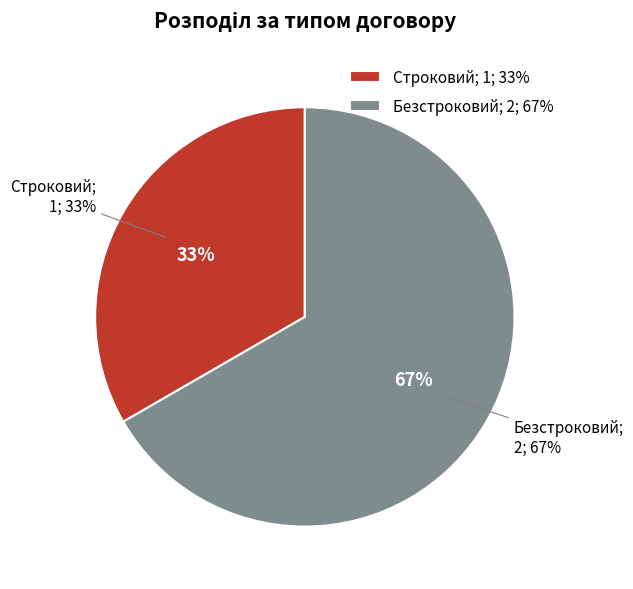

Count the number of slices in the pie.

2